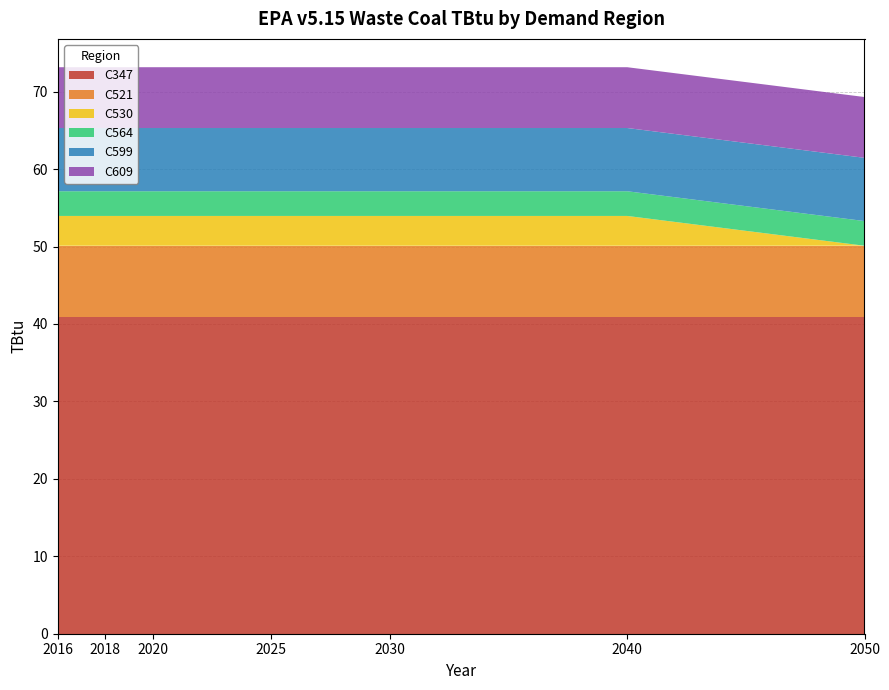

The value of C347 at 2040 is 62.0. True or false?

False